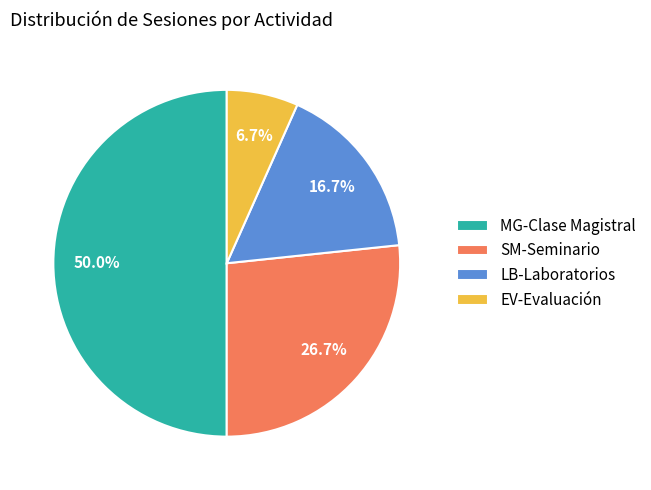

To the nearest percent, what is the average slice percentage?

25%